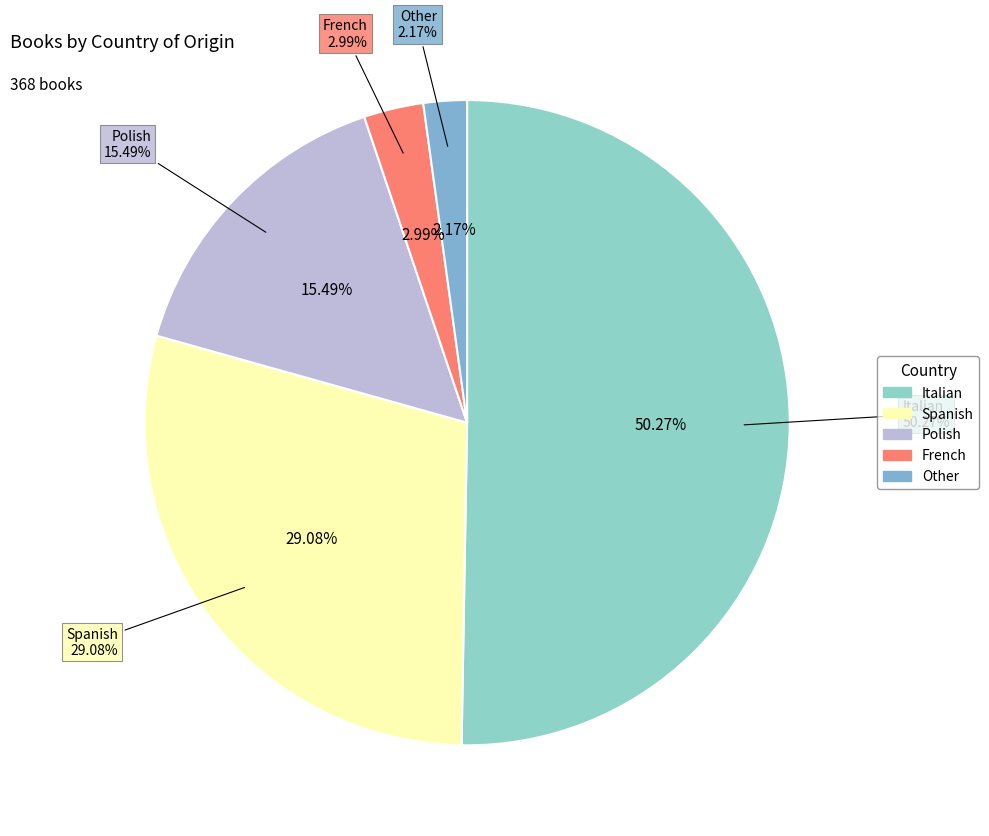

Which slice is the smallest?

Other